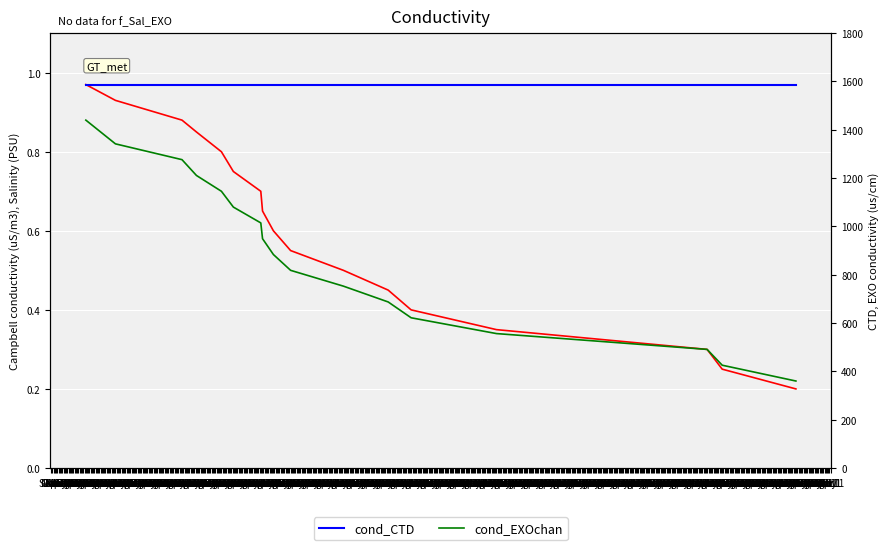

What is the spread (max minus min) of values at Nov 1?

0.2